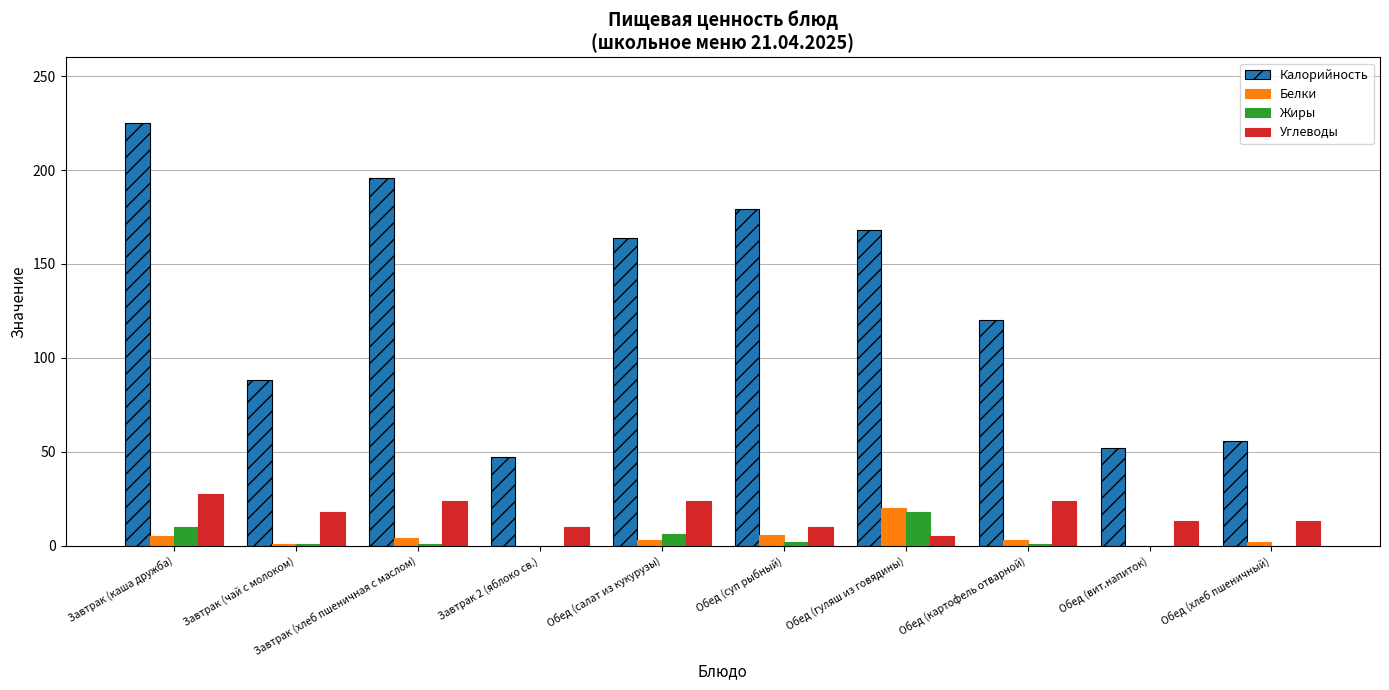

What is the approximate value of Калорийность at Обед (вит.напиток)?

52.0